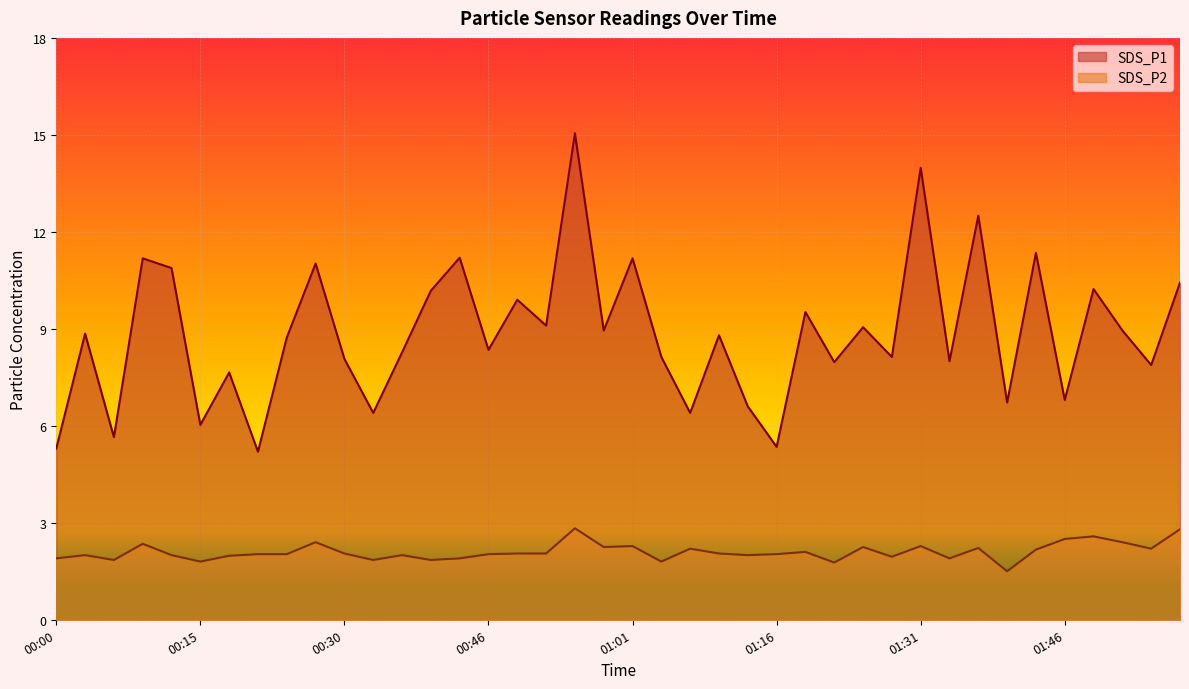

True or false: SDS_P2 and SDS_P1 cross at least once.

False